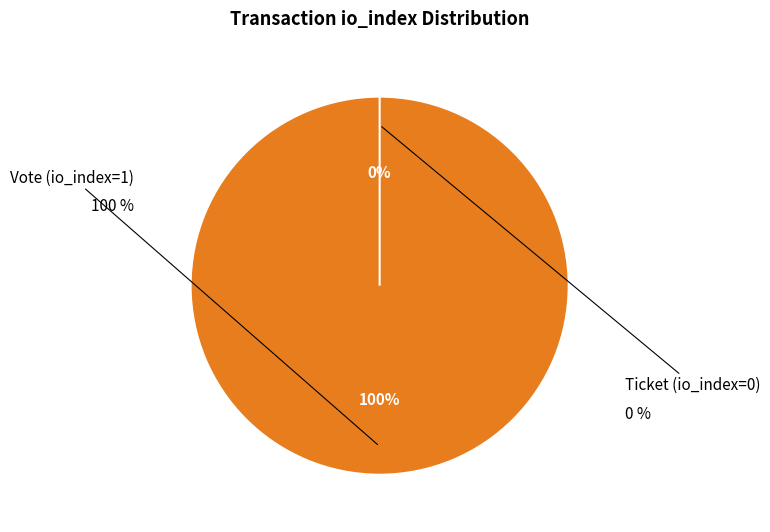

Is Vote (io_index=1) the majority of the pie?

Yes